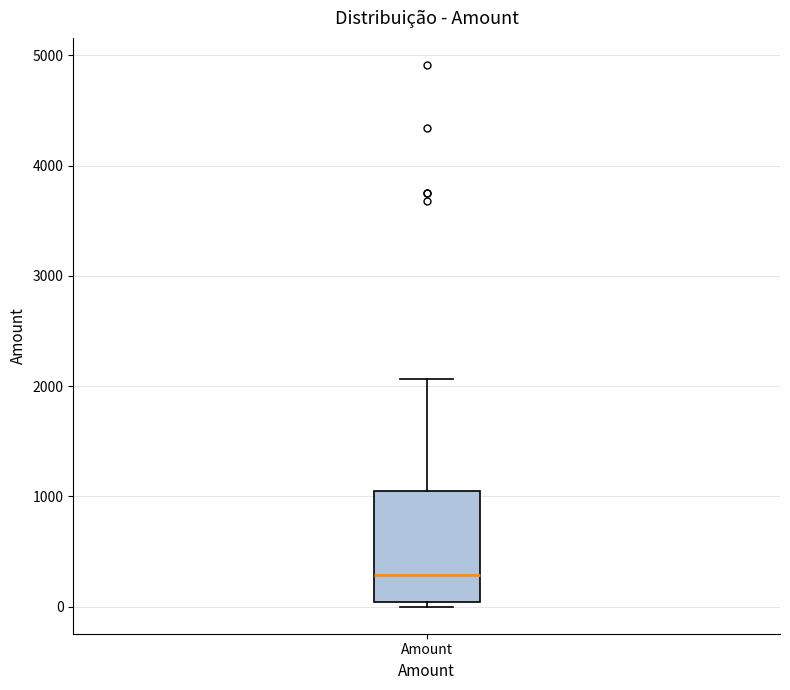

Read this box plot against the y-axis: the position of the median line, the range covered by the box, and the ends of both whiskers. The values are not printed on the chart, so give them approximately, as read against the axis.

median 300, box 0 to 1100, whiskers 0 (just below the box's lower edge) to 2100